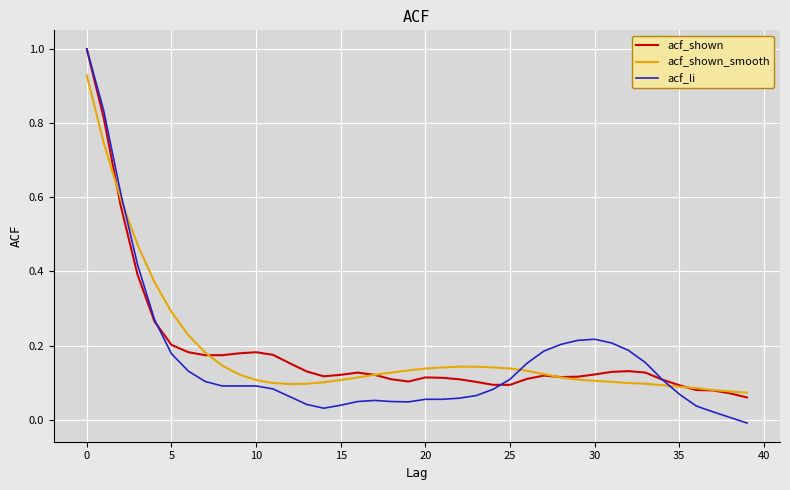

Which series has the widest spread of values?

acf_li